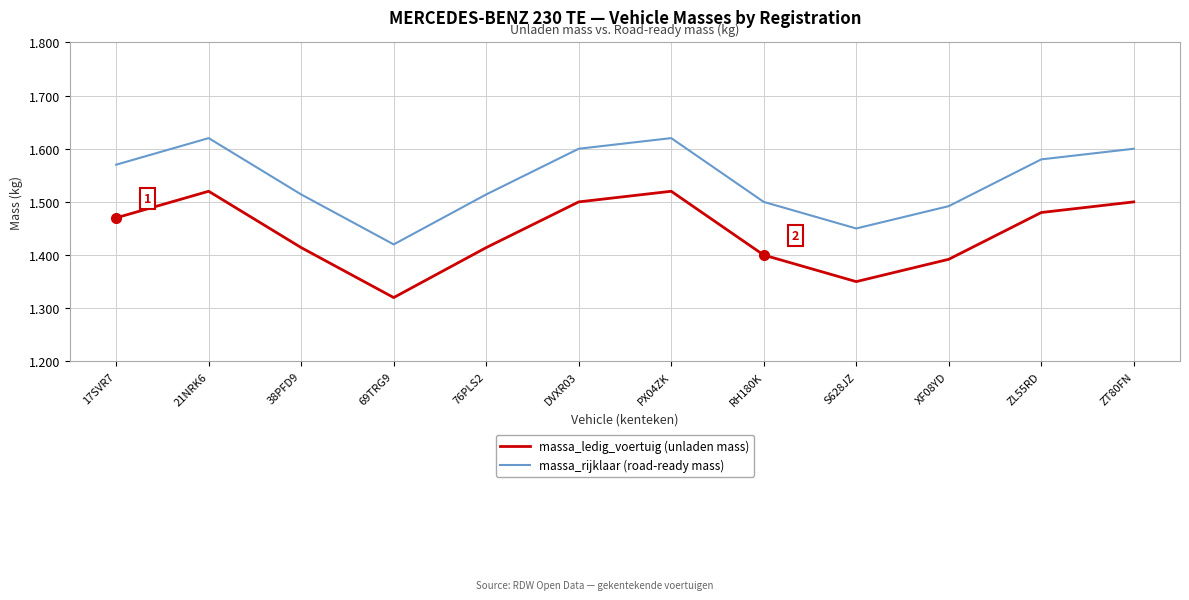

Between RH180K and 69TRG9, which is larger?

RH180K